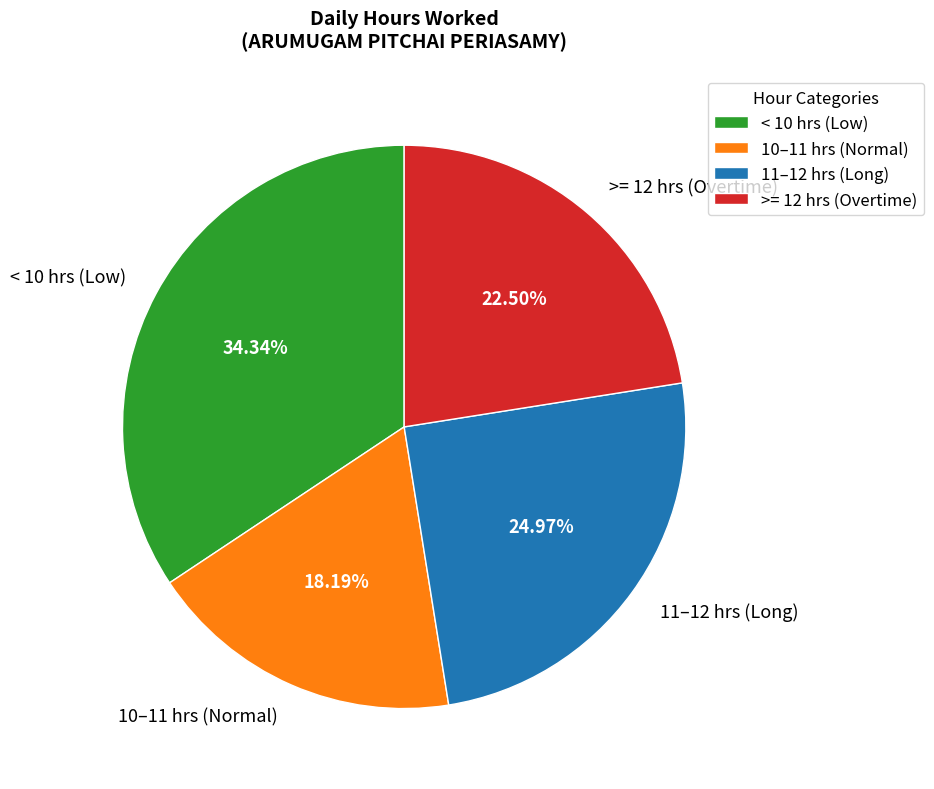

Rank the categories by value from lowest to highest.

10–11 hrs (Normal), >= 12 hrs (Overtime), 11–12 hrs (Long), < 10 hrs (Low)